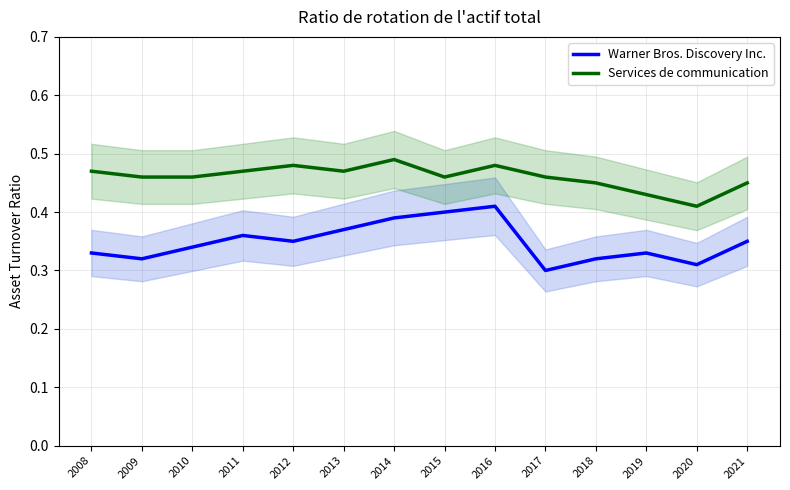

Count the Warner Bros. Discovery Inc. values in the range 0 to 1.

14